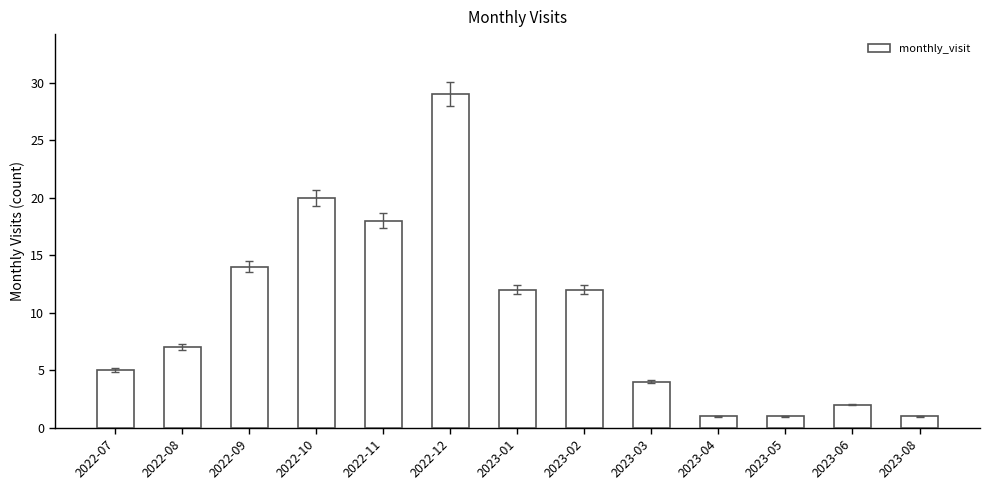

What is the label of the 6th bar from the left?

2022-12